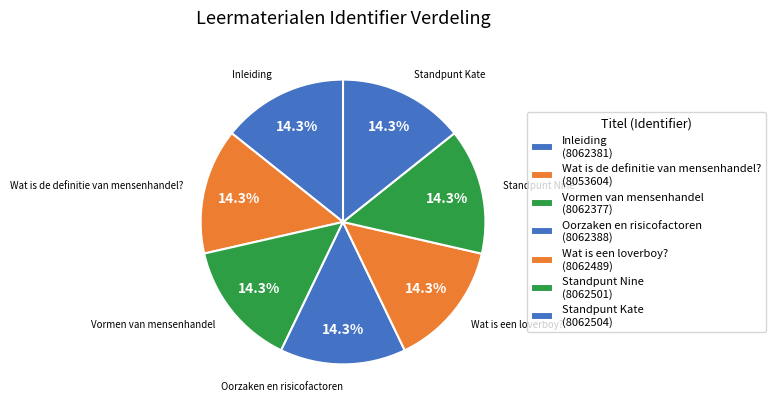

Which slice is the largest?

Standpunt Kate